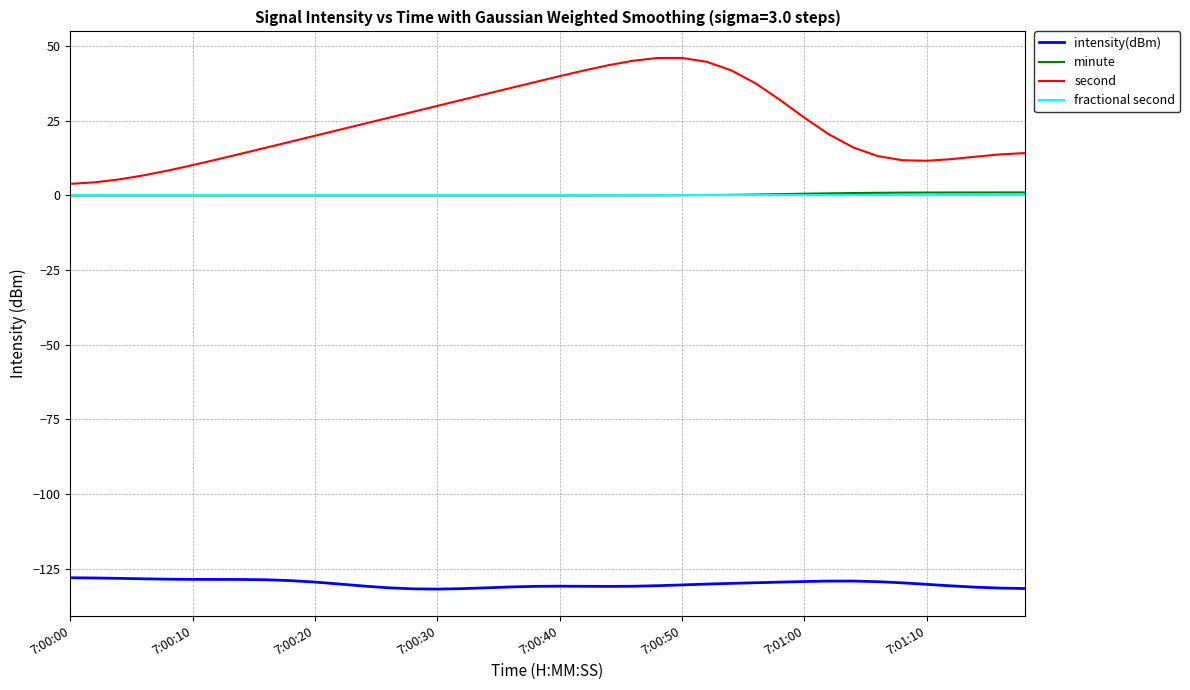

What is the smallest value displayed?

-131.9